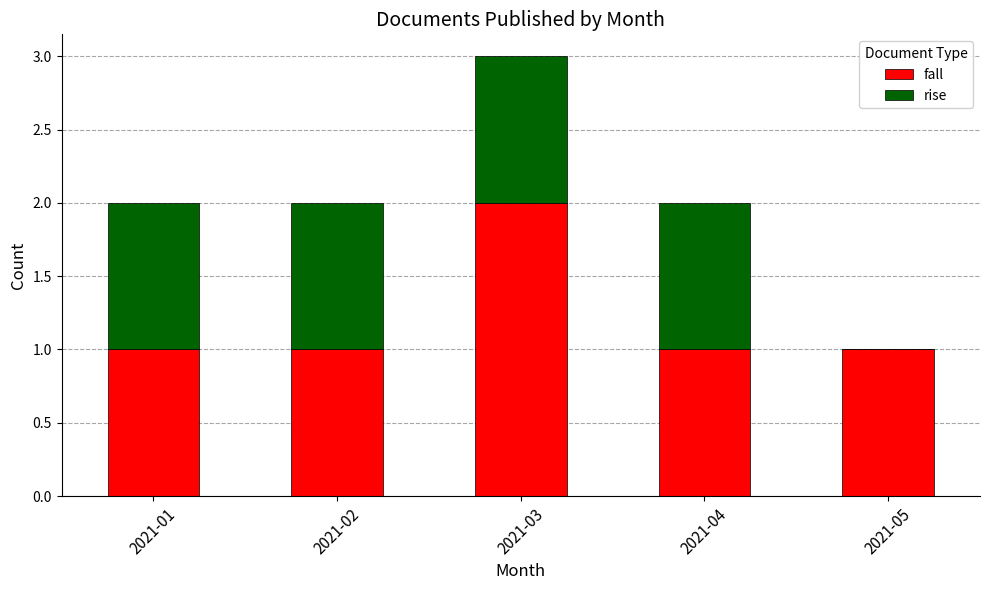

What is the sum of the fall values at 2021-01 and 2021-03?

3